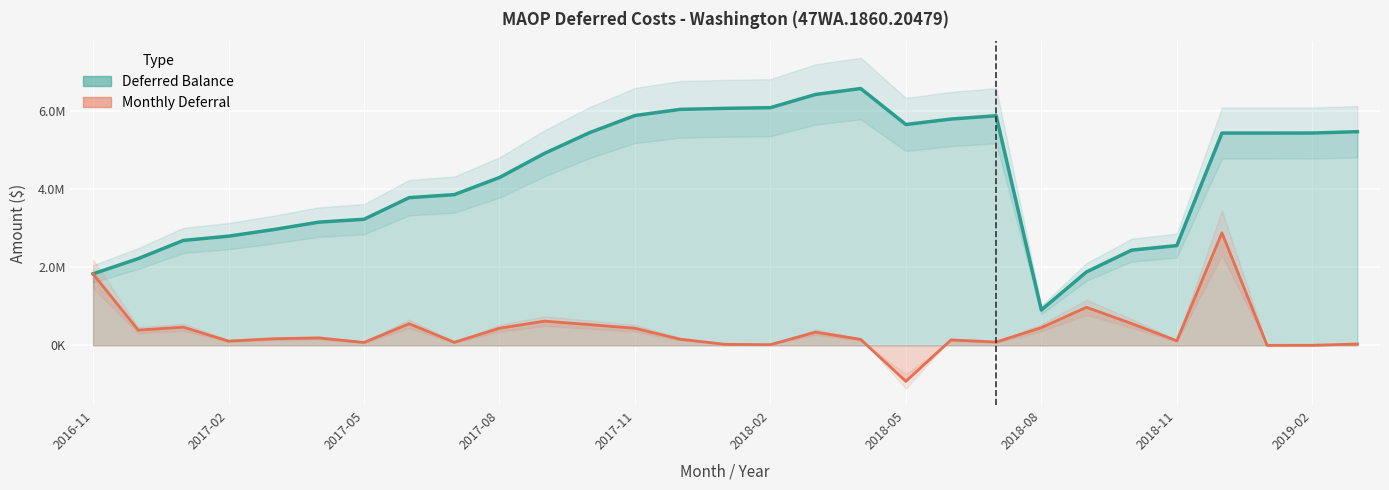

What is the sum of all Monthly Deferral values?

10890984.7